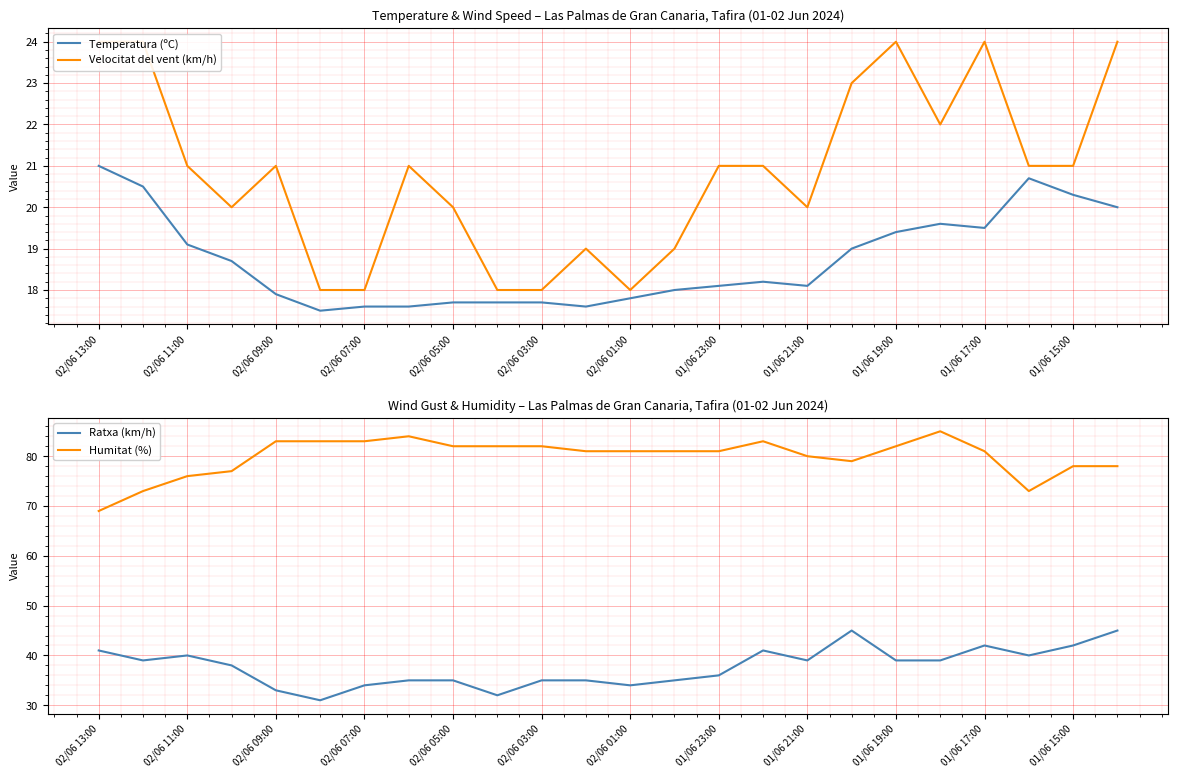

Is it true that Humitat (%) equals 35 at 02/06 05:00?

False